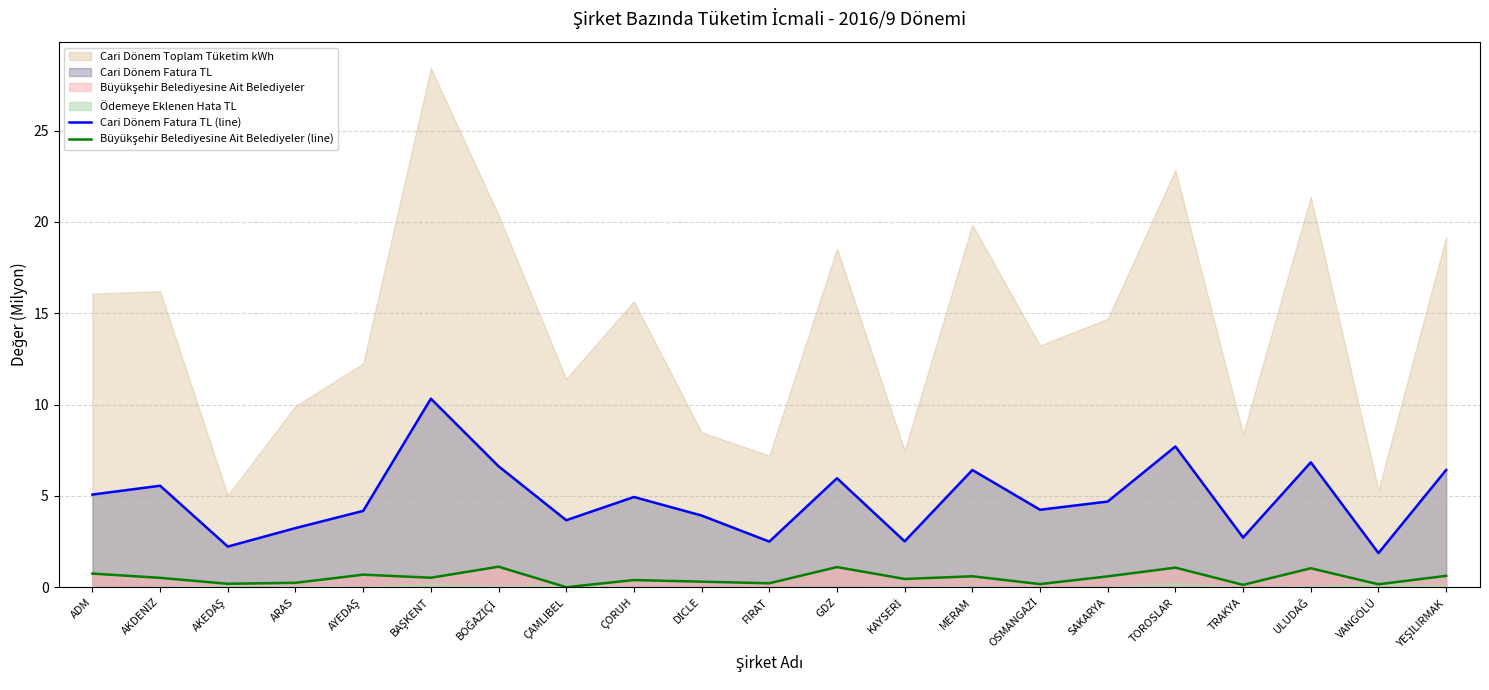

What is the highest value of the Cari Dönem Fatura TL (line) series?

10.3